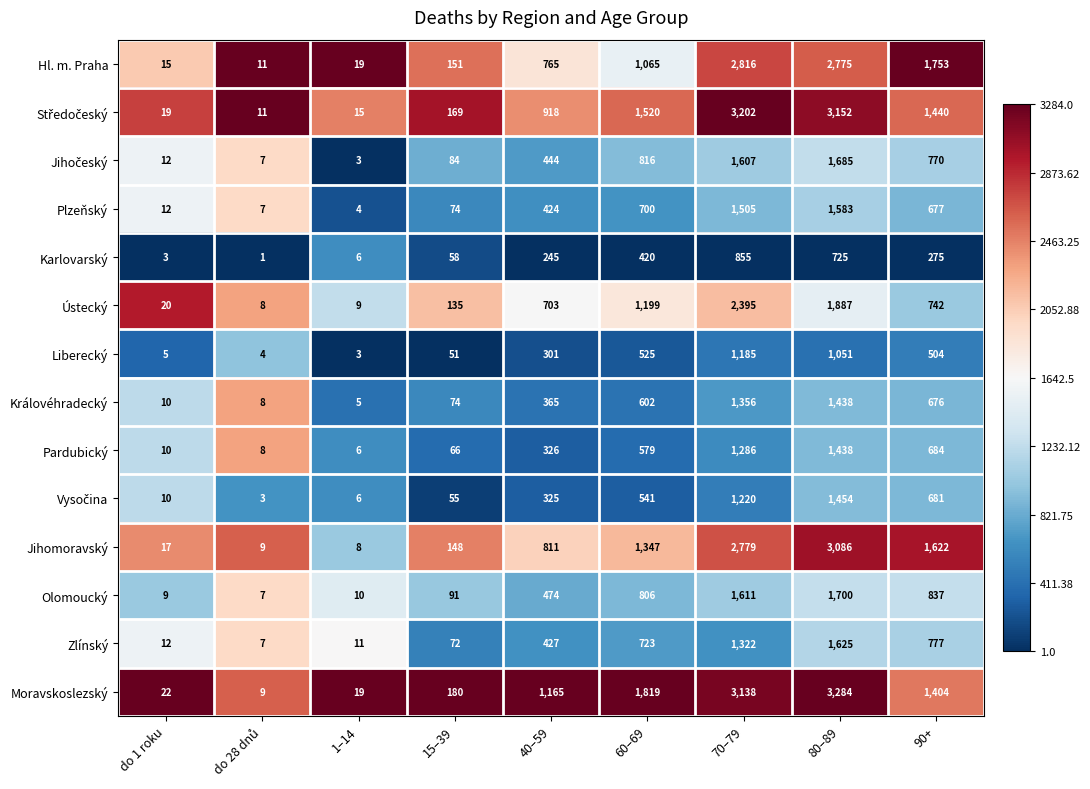

What is the average value of the Ústecký series?

789